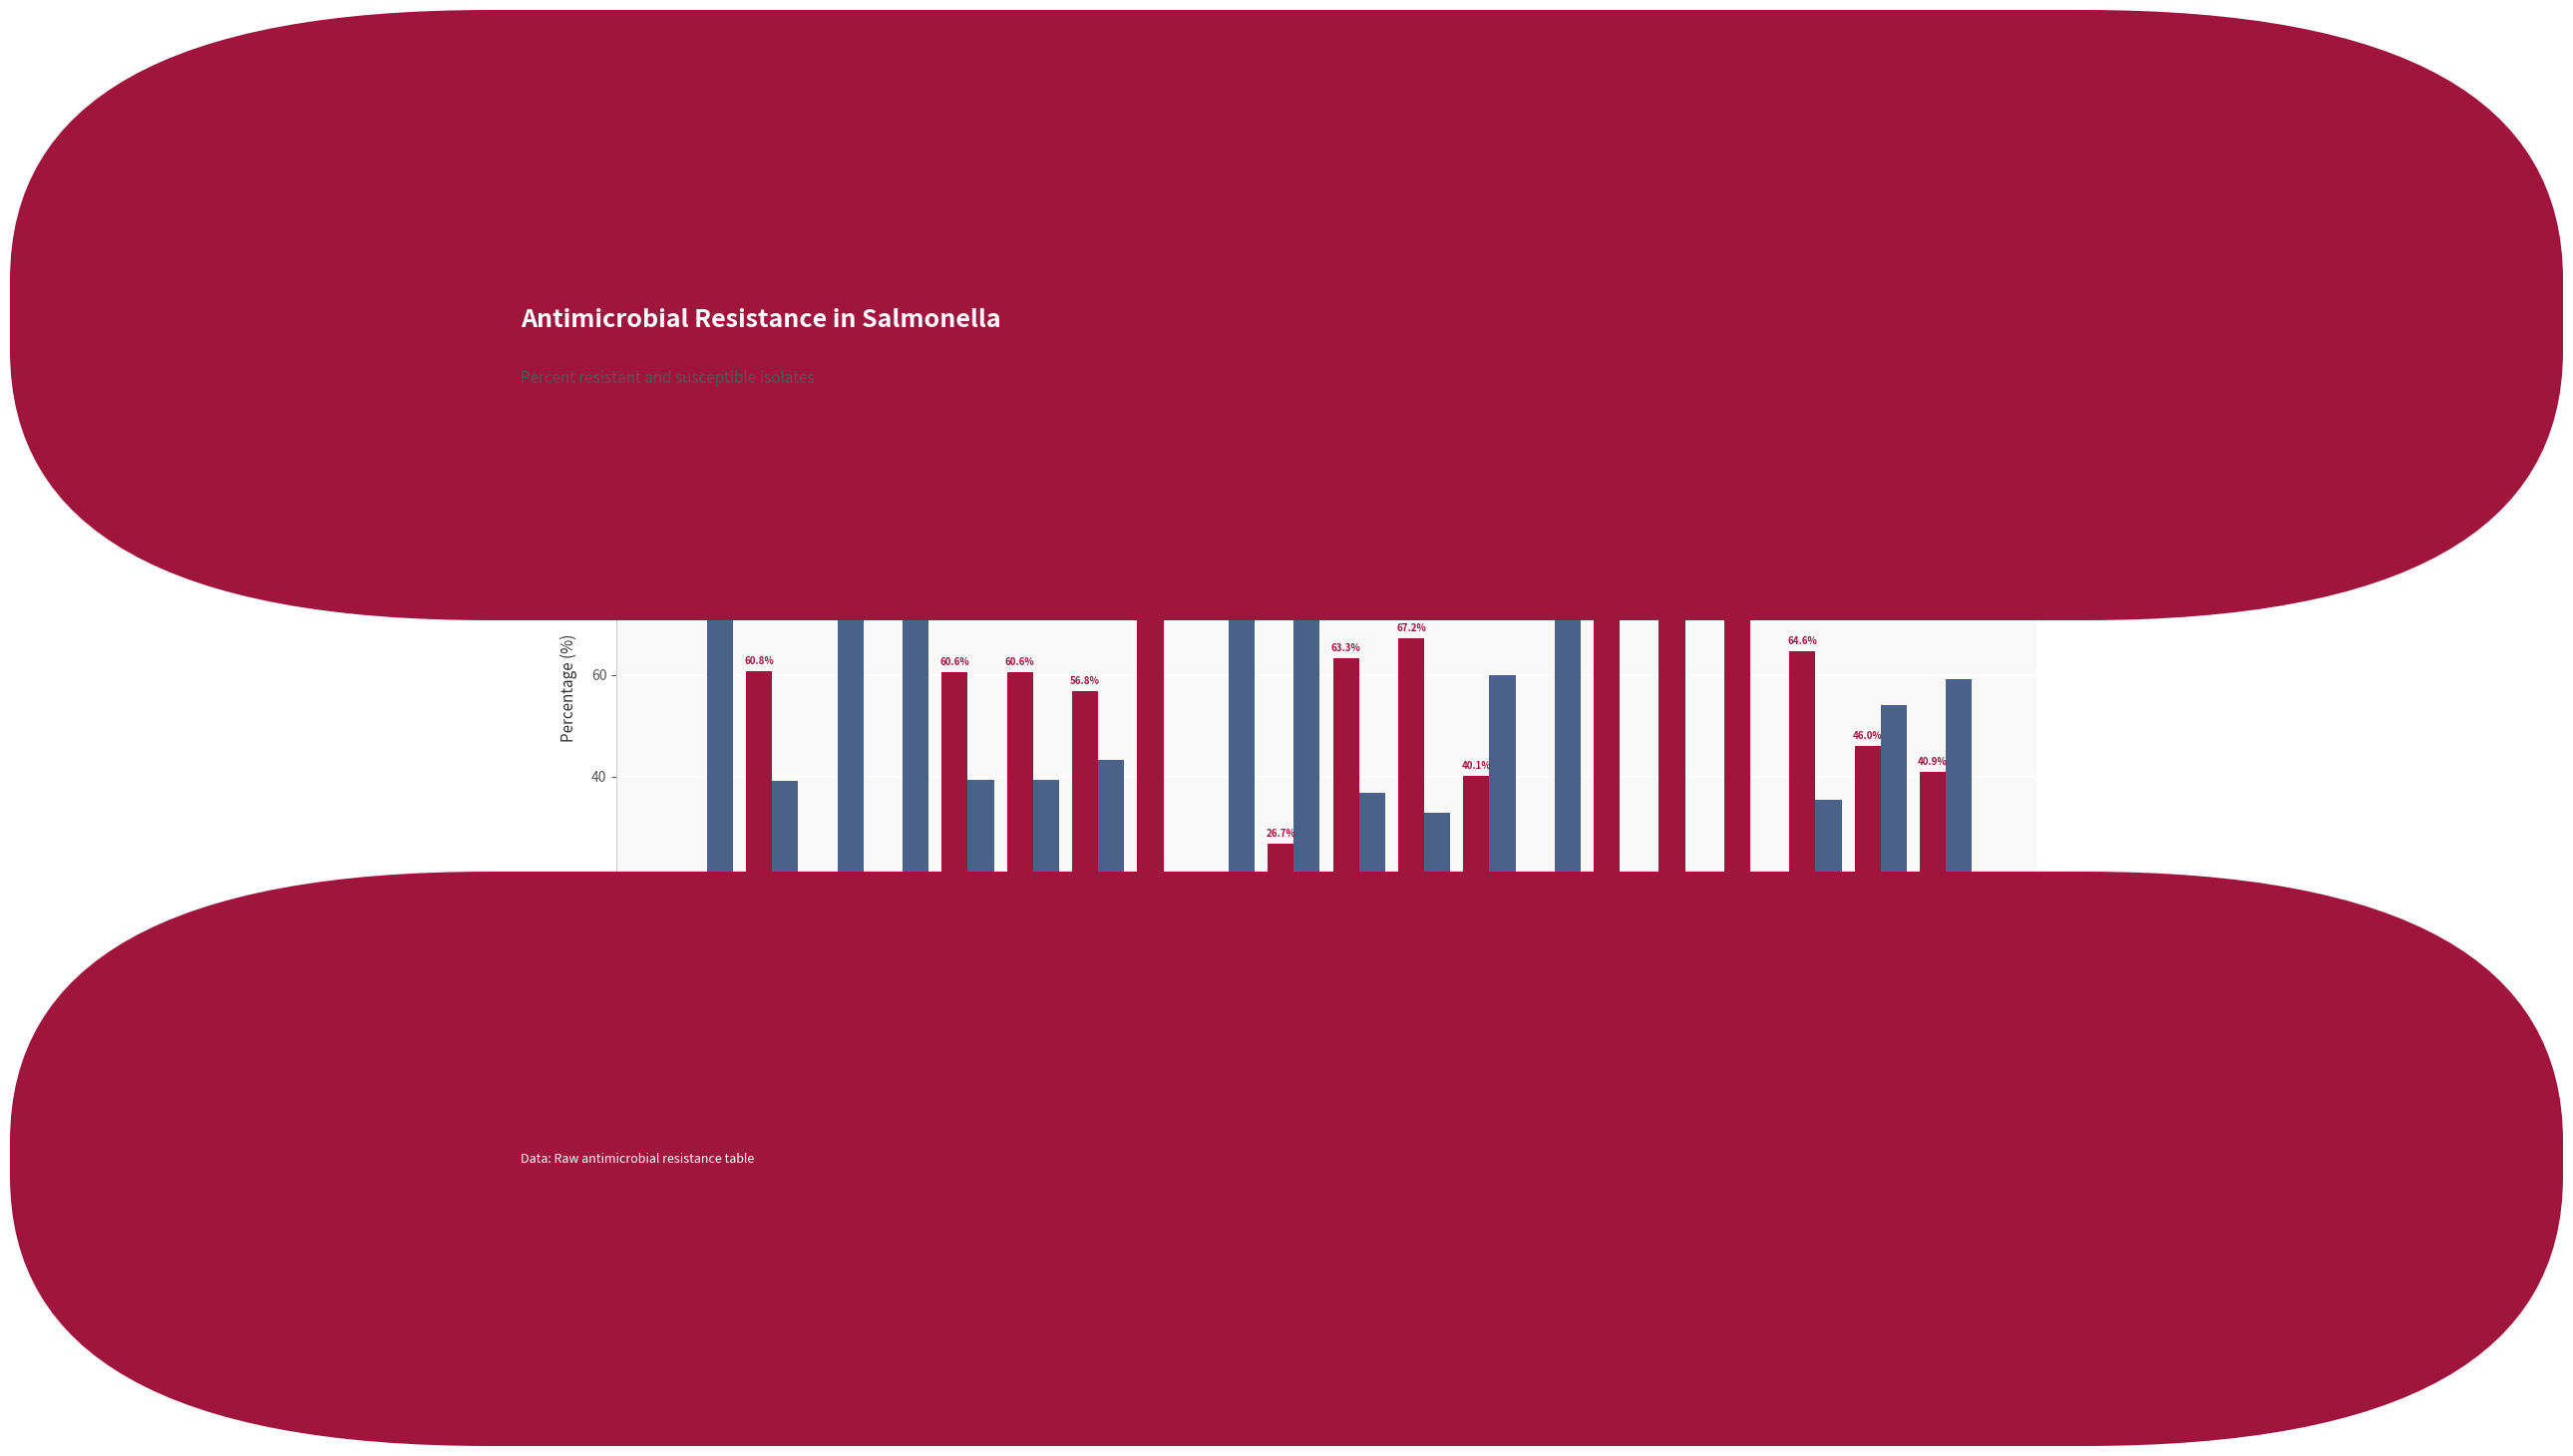

What is the sum of all % Resistant values?

956.0